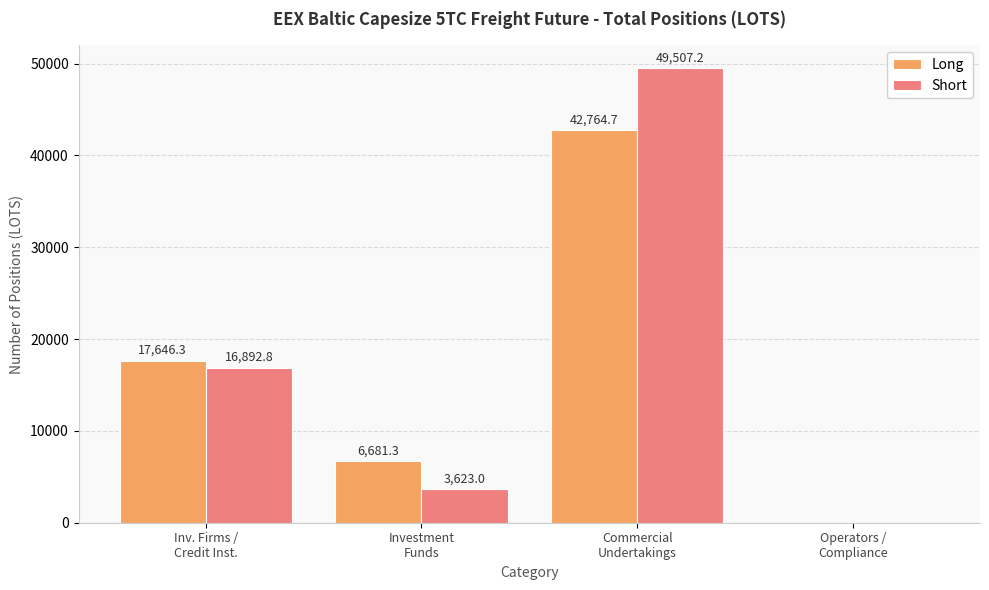

Which category has the highest value across all series?

Commercial
Undertakings